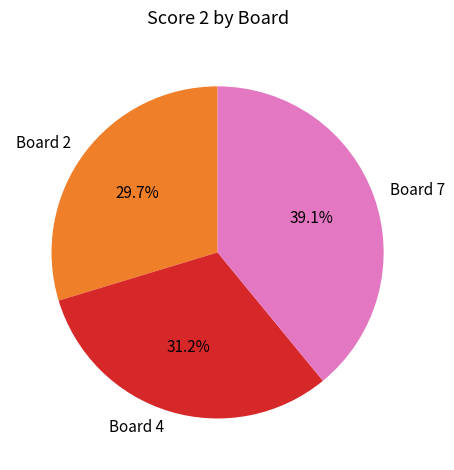

Is there any slice that represents more than half of the pie?

No